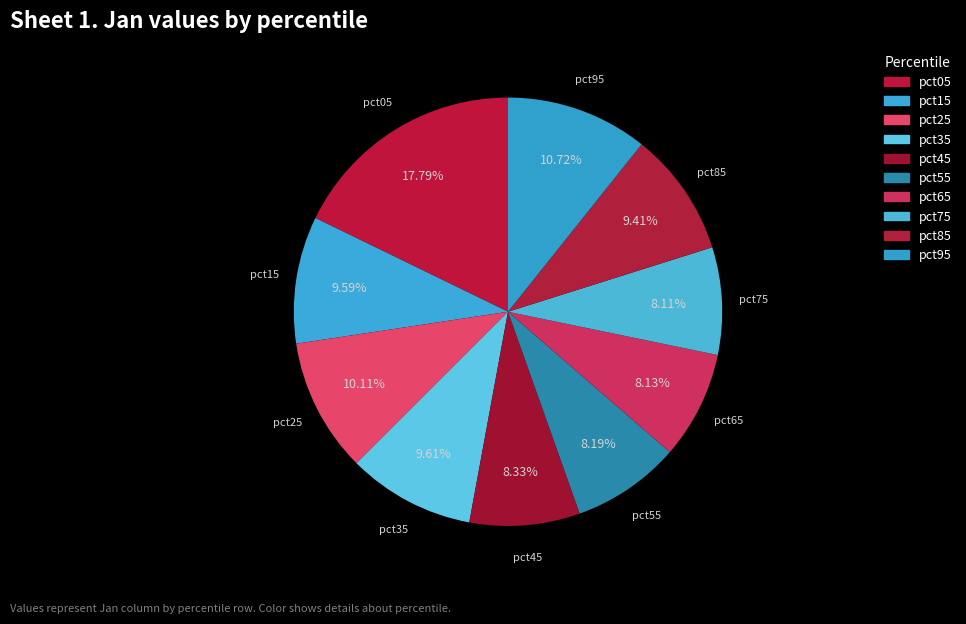

What percentage is NOT represented by pct45?

91.7%